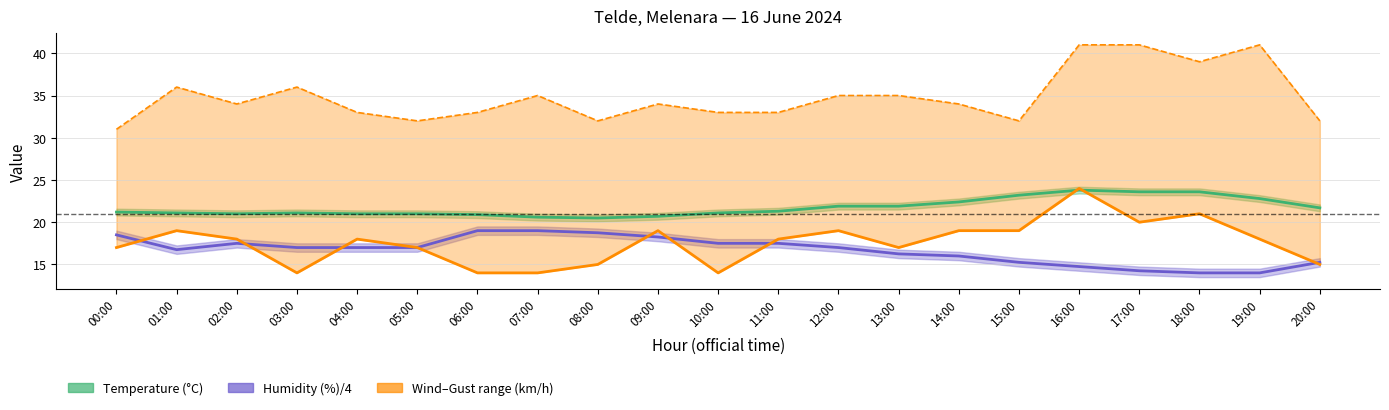

Rank the categories by Gust (km/h) value from lowest to highest.

00:00, 05:00, 08:00, 15:00, 20:00, 04:00, 06:00, 10:00, 11:00, 02:00, 09:00, 14:00, 07:00, 12:00, 13:00, 01:00, 03:00, 18:00, 16:00, 17:00, 19:00